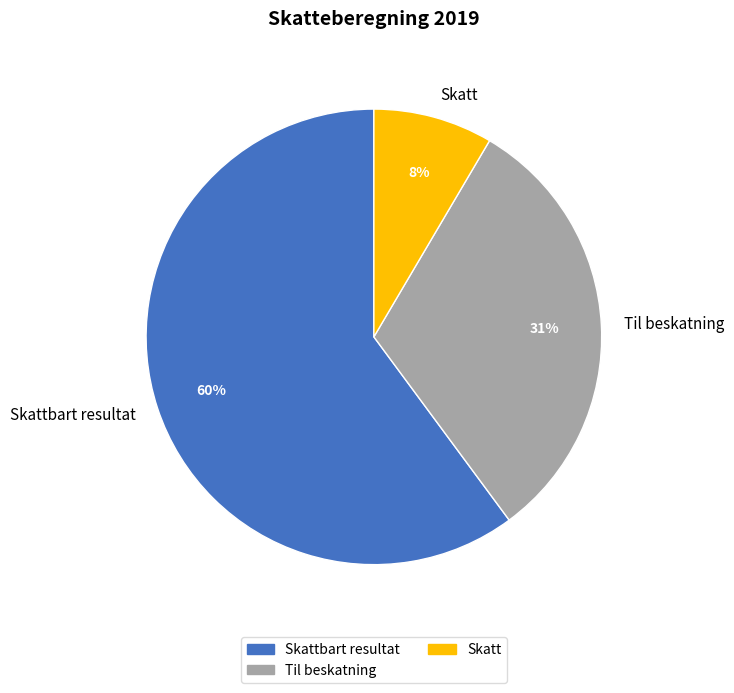

Is it true that Skattbart resultat is 71% of the pie?

False